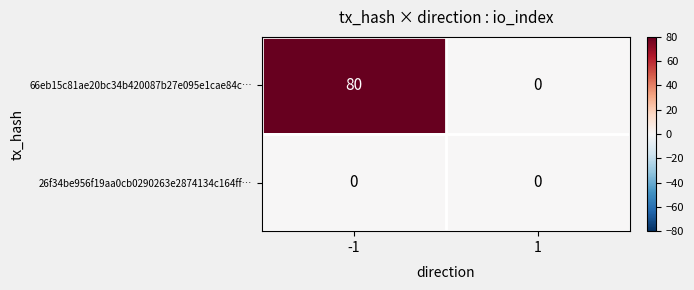

What is the difference between the maximum and minimum values in the 66eb15c81ae20bc34b420087b27e095e1cae84c… series?

80